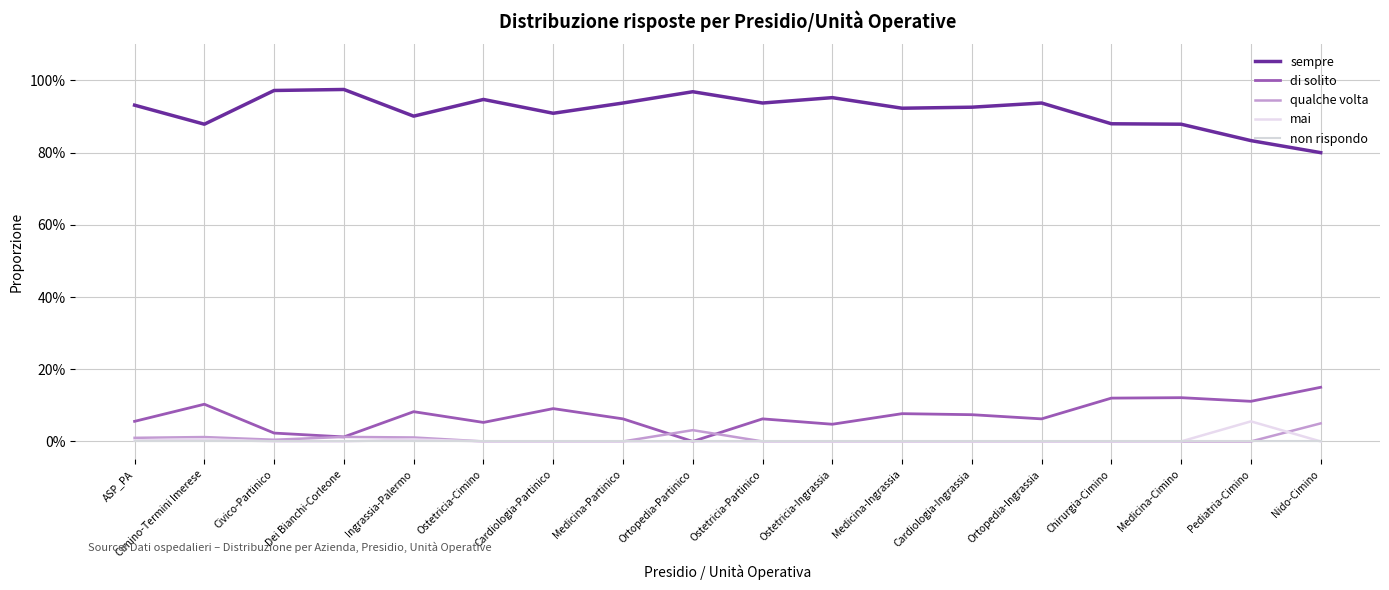

Does the chart have visible grid lines?

Yes